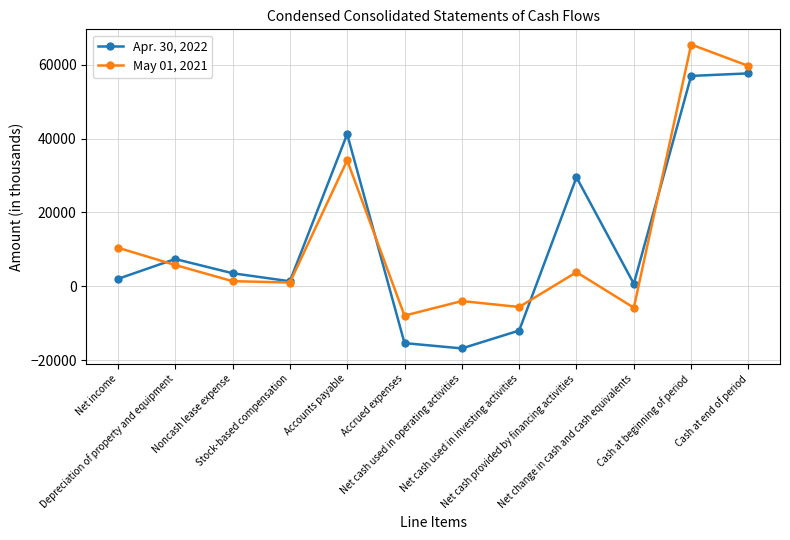

True or false: Apr. 30, 2022 has more than 0 points higher than both neighbors.

True